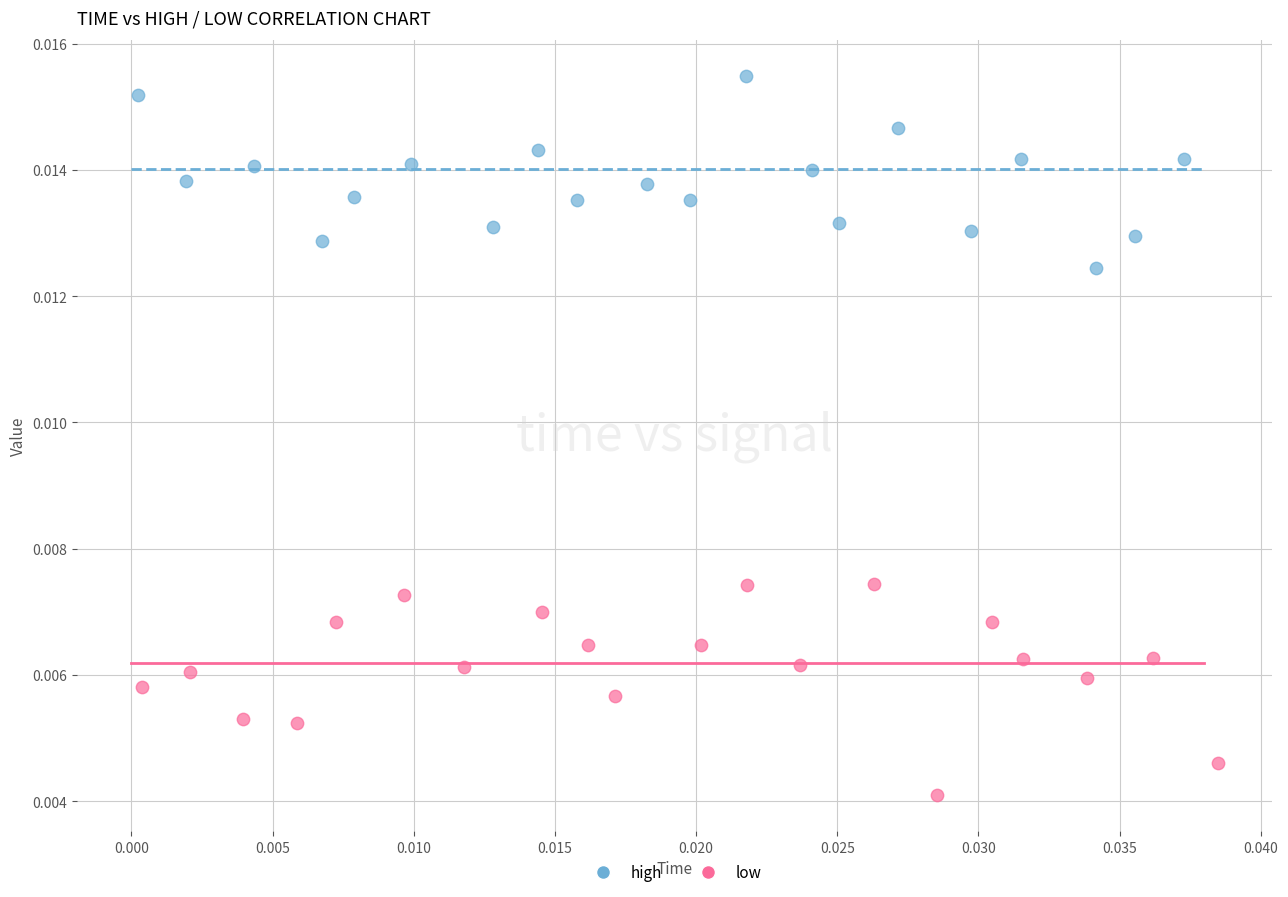

Which series reaches the minimum Y coordinate?

low